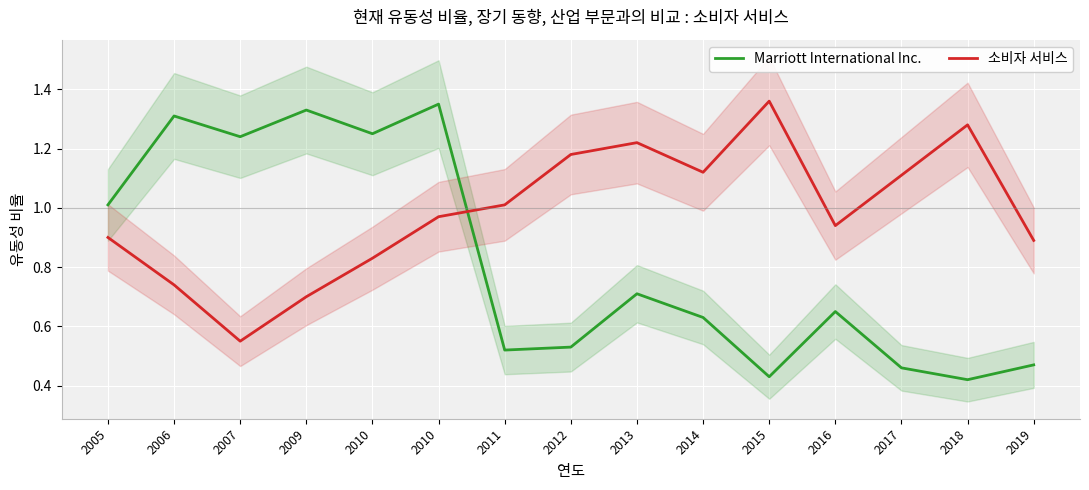

The value of 소비자 서비스 at 2015 is 1.4. True or false?

True